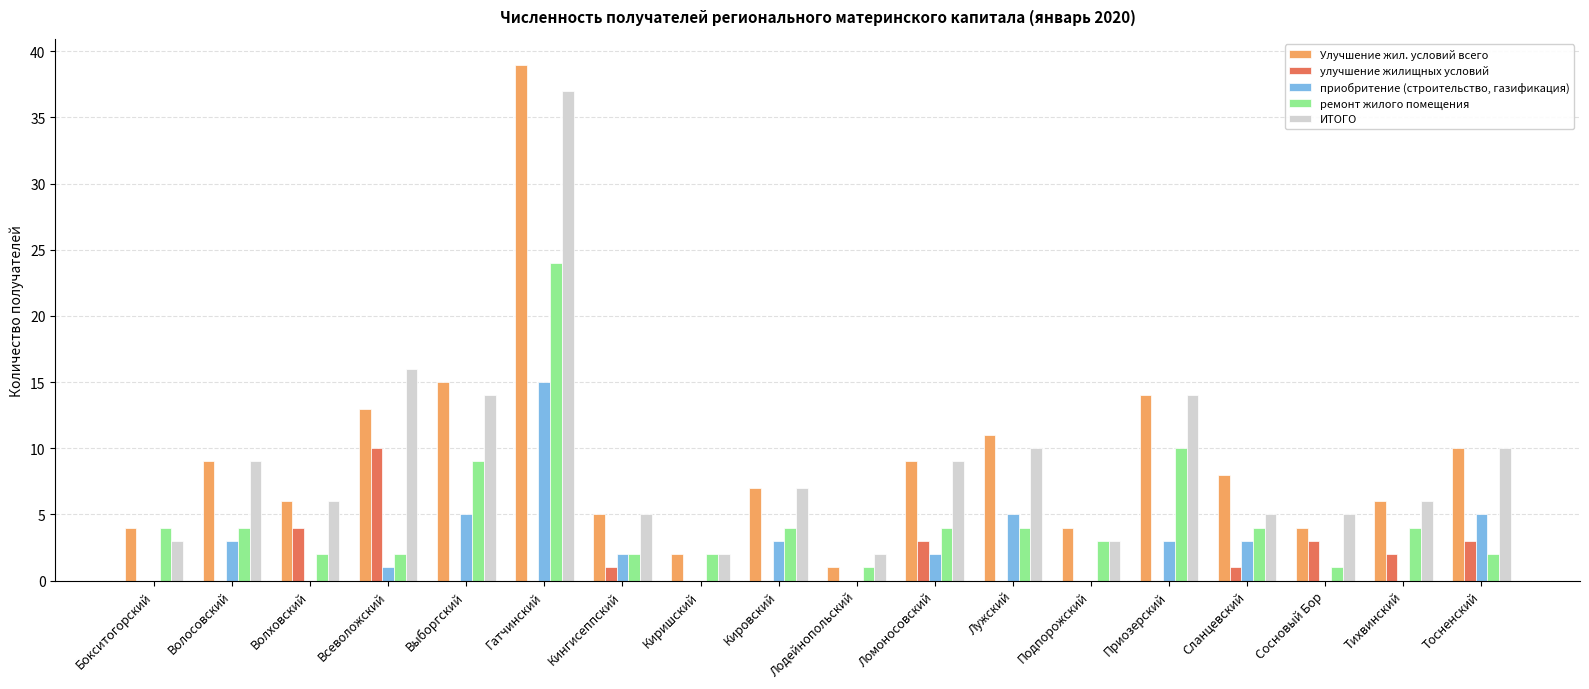

How many distinct data groups are displayed?

5